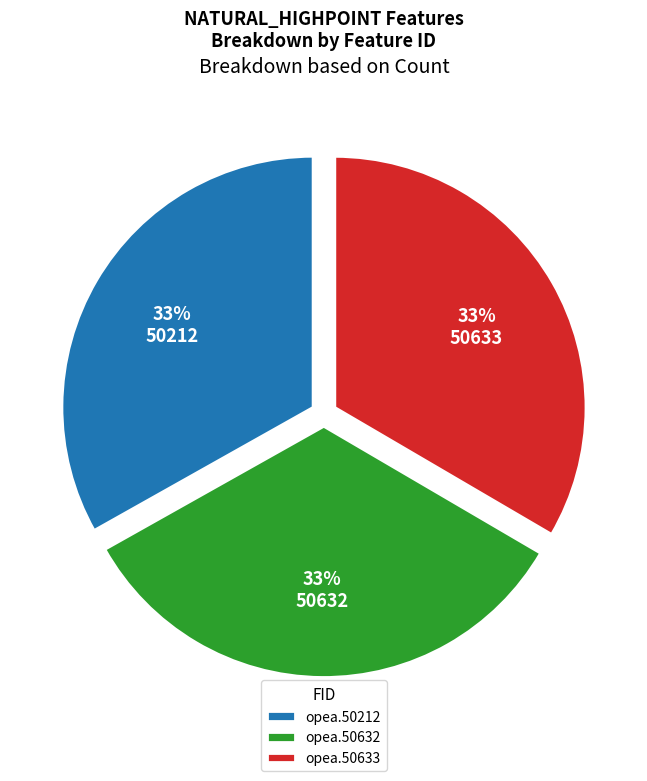

What is the ratio of the value at opea.50633 to the value at opea.50632?

1.0